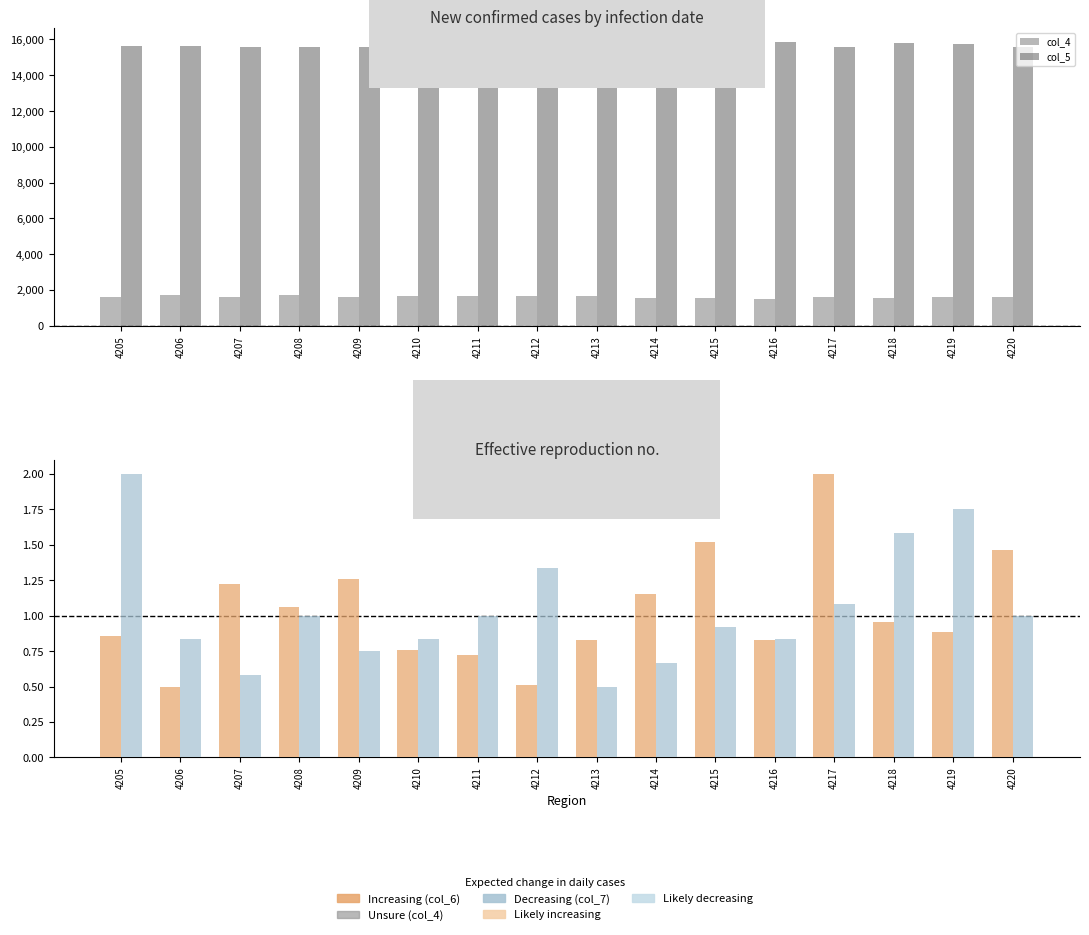

Reading left to right, transcribe all the data shown in this chart.

col_4: 4205=1632.0	4206=1702.0	4207=1633.0	4208=1704.0	4209=1625.0	4210=1664.0	4211=1675.0	4212=1687.0	4213=1671.0	4214=1571.0	4215=1547.0	4216=1516.0	4217=1598.0	4218=1530.0	4219=1598.0	4220=1616.0
col_5: 4205=15660.0	4206=15654.0	4207=15598.0	4208=15579.0	4209=15588.0	4210=15666.0	4211=15678.0	4212=15668.0	4213=15668.0	4214=15693.0	4215=15736.0	4216=15844.0	4217=15554.0	4218=15830.0	4219=15727.0	4220=15597.0
col_6: 4205=0.9	4206=0.5	4207=1.2	4208=1.1	4209=1.3	4210=0.8	4211=0.7	4212=0.5	4213=0.8	4214=1.2	4215=1.5	4216=0.8	4217=2.0	4218=1.0	4219=0.9	4220=1.5
col_7: 4205=2.0	4206=0.8	4207=0.6	4208=1.0	4209=0.7	4210=0.8	4211=1.0	4212=1.3	4213=0.5	4214=0.7	4215=0.9	4216=0.8	4217=1.1	4218=1.6	4219=1.7	4220=1.0